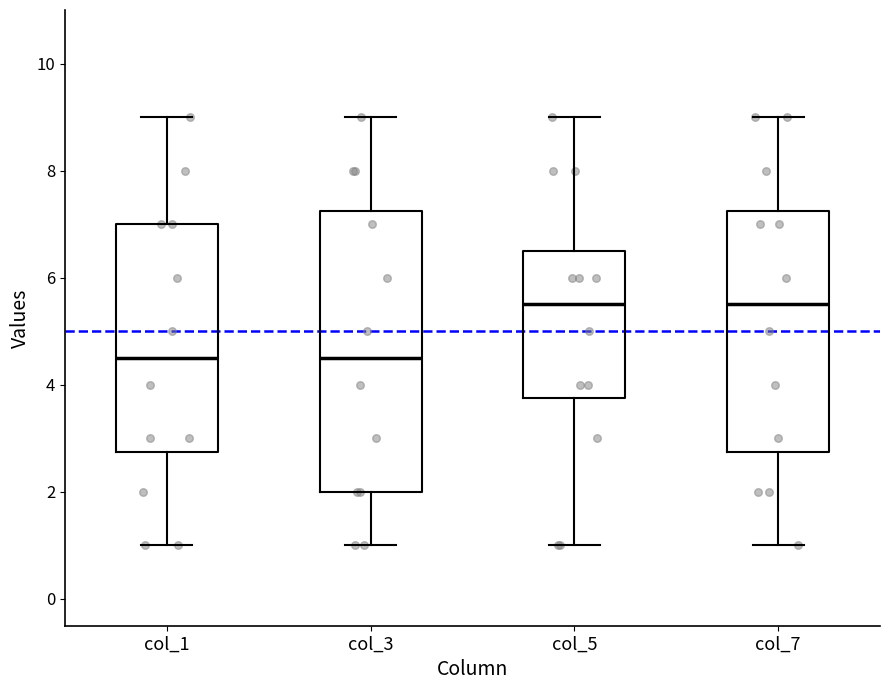

Where does the lower whisker of the box for col_7 end on the y-axis? The values are not printed on the chart, so give them approximately, as read against the axis.

1.0